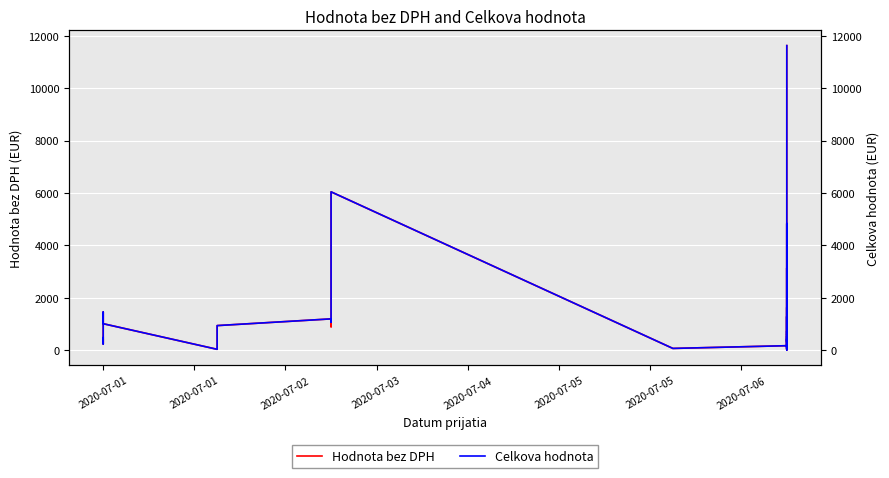

How many data points does each series have?

39